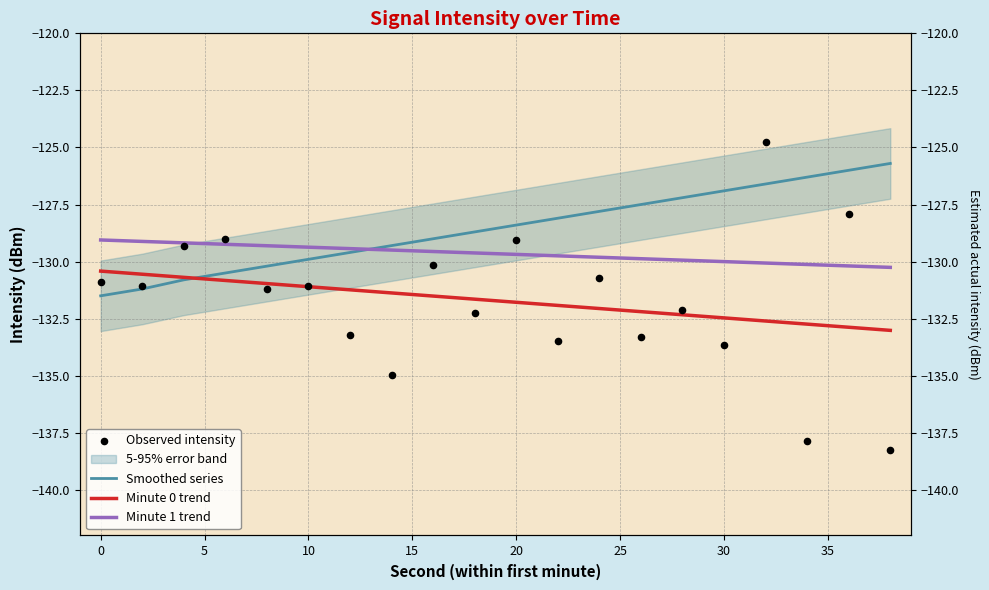

Which series has the largest total across all categories?

Smoothed series